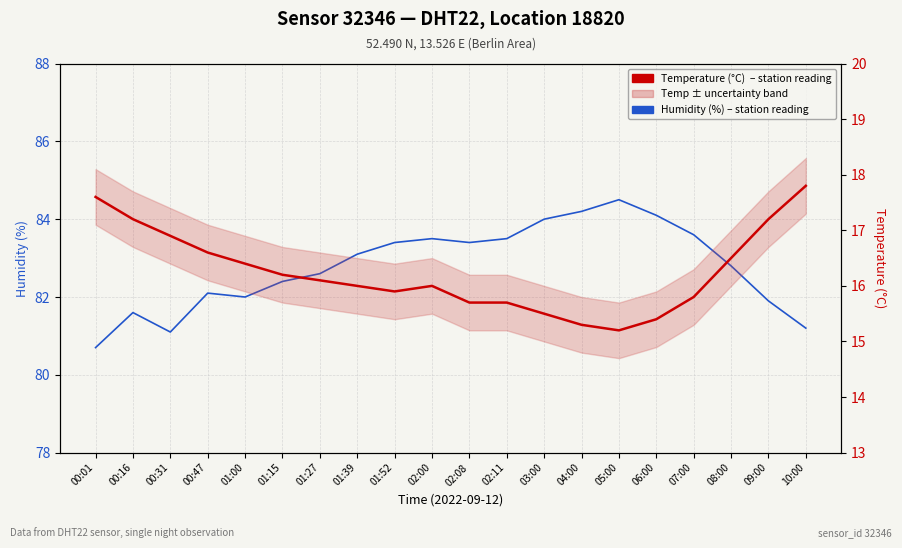

Rank the categories by Humidity (%) value from lowest to highest.

00:01, 00:31, 10:00, 00:16, 09:00, 01:00, 00:47, 01:15, 01:27, 08:00, 01:39, 01:52, 02:08, 02:00, 02:11, 07:00, 03:00, 06:00, 04:00, 05:00